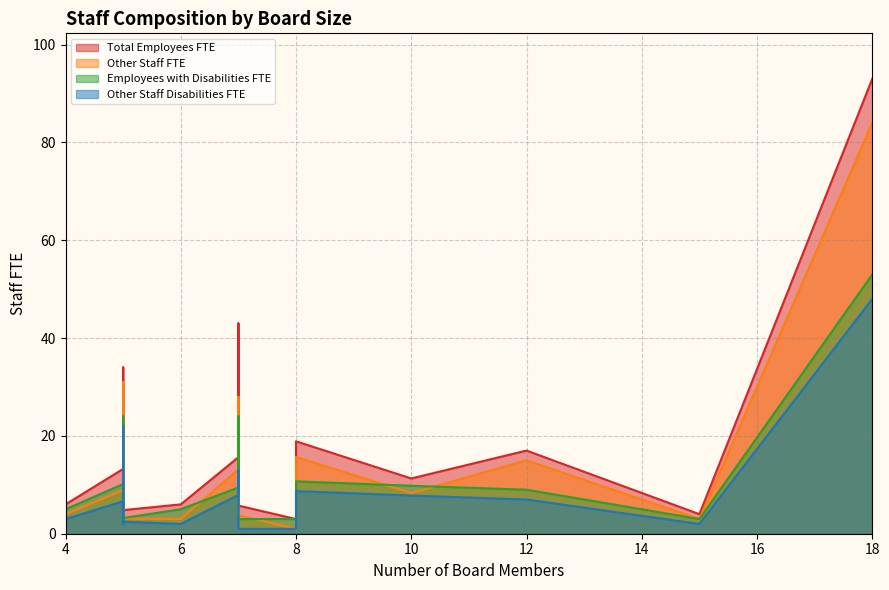

What is the total value across all series at 7?

108.0